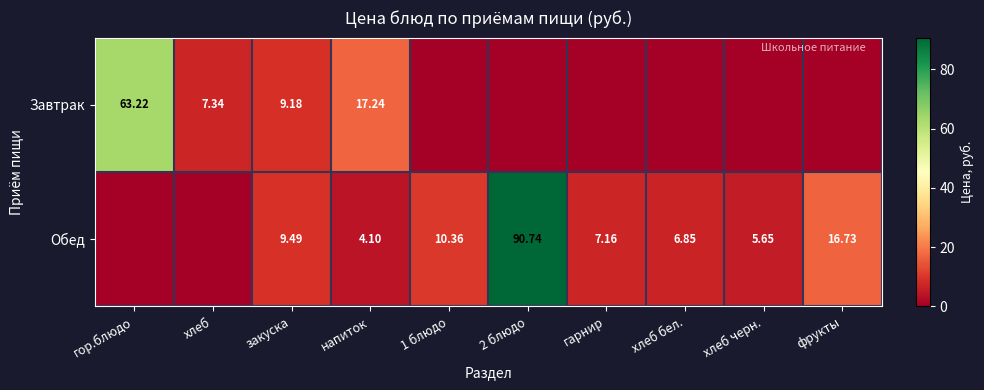

What is the spread (max minus min) of values at хлеб бел.?

6.8